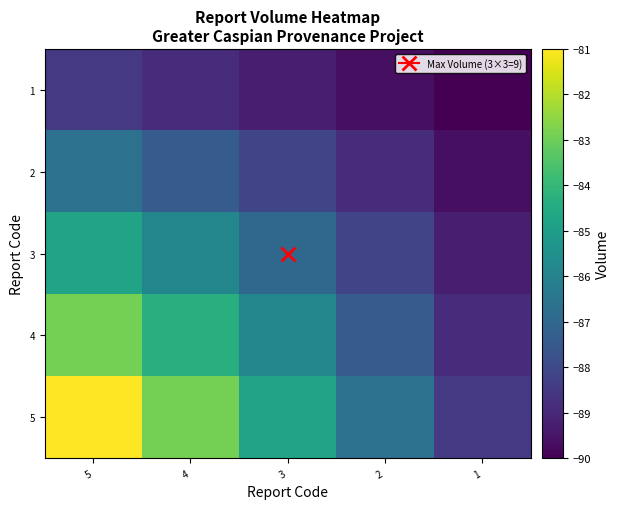

At 5, list the series in order from smallest to largest.

1, 2, 3, 4, 5